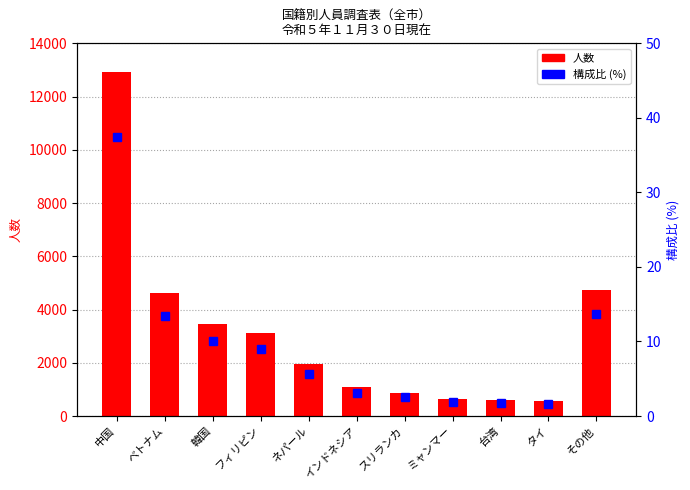

How many data points does each series have?

11